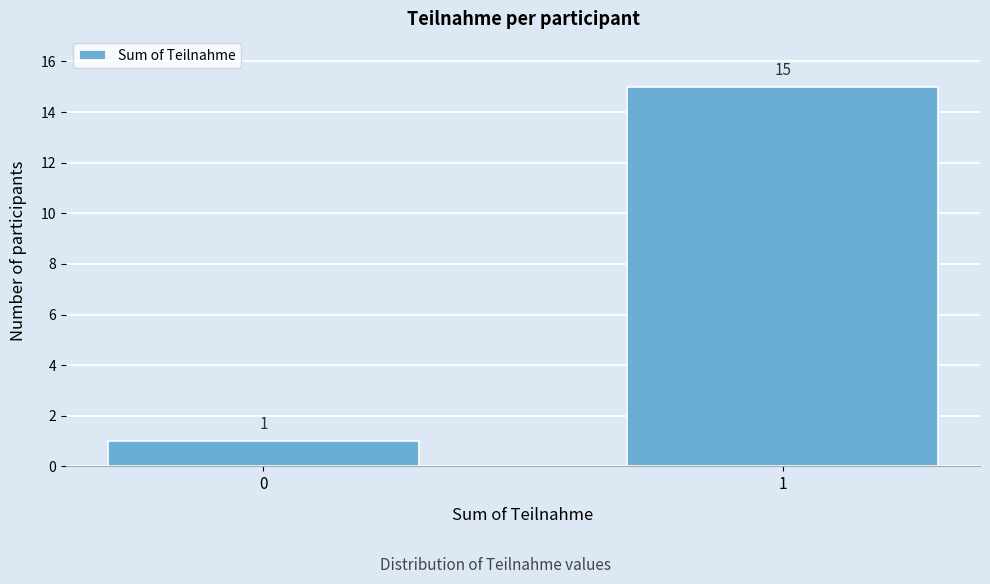

Reading left to right, transcribe all the data shown in this chart.

1	15